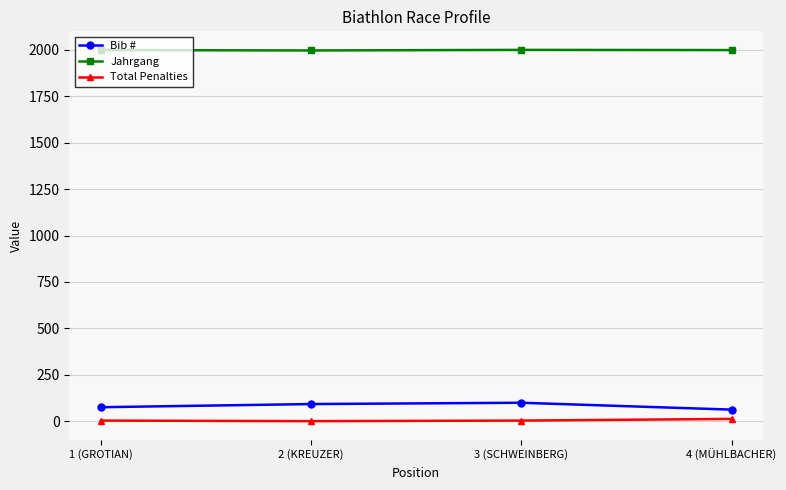

Rank the series at 4 (MÜHLBACHER) from highest to lowest value.

Jahrgang, Bib #, Total Penalties